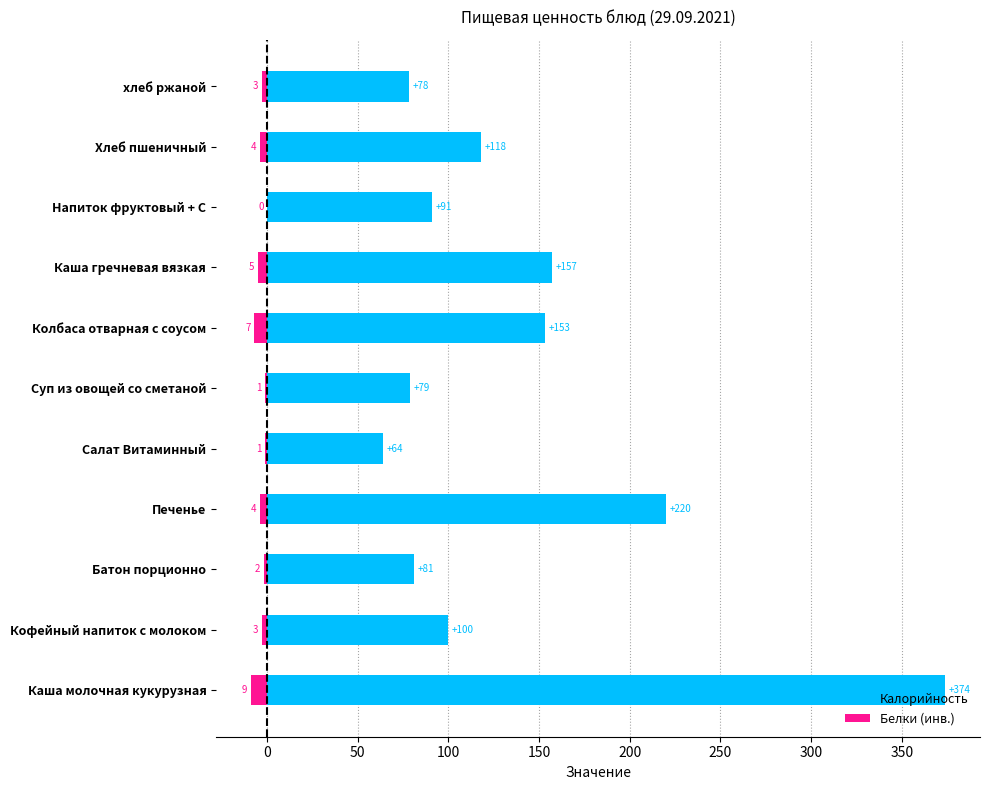

Which series has the largest total across all categories?

Калорийность